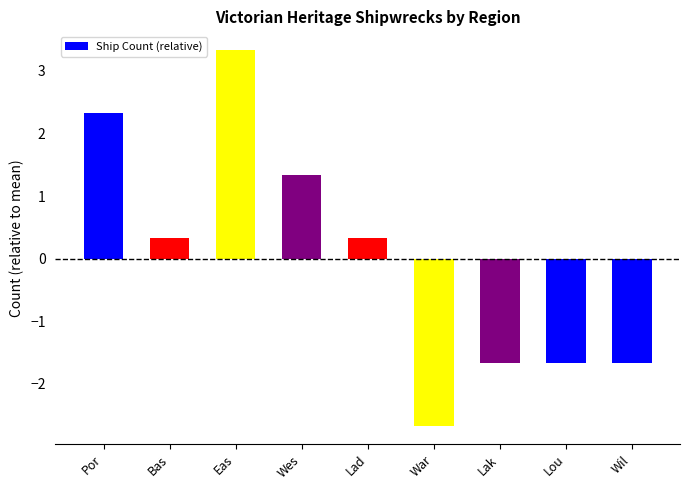

What is the change in value from Lad to Wil?

-2.0